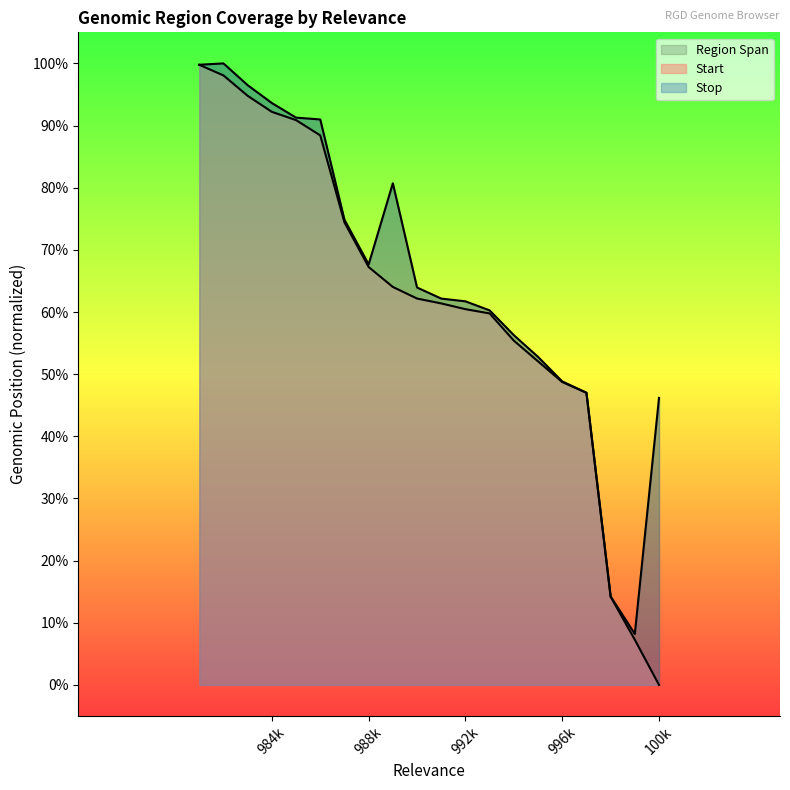

At which label is Start closest to 0?

100k